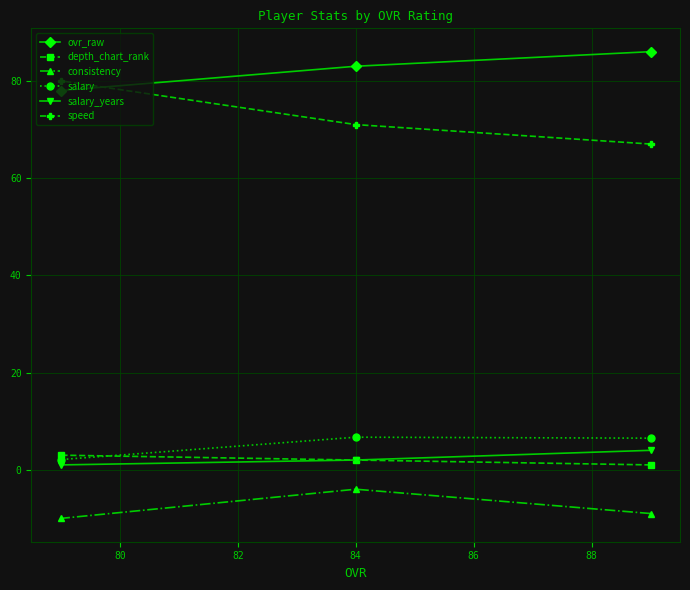

At how many categories does at least one series exceed 8?

3